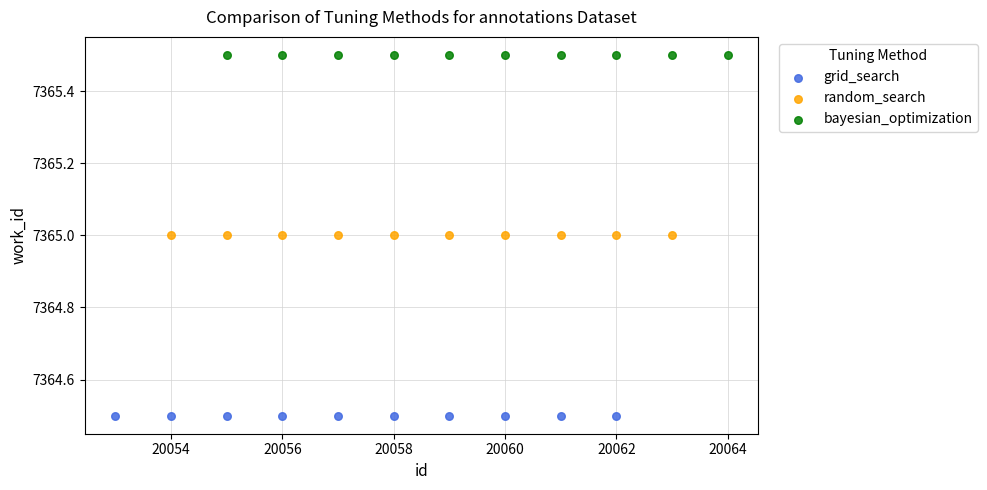

Which series contains the lowest Y value?

grid_search